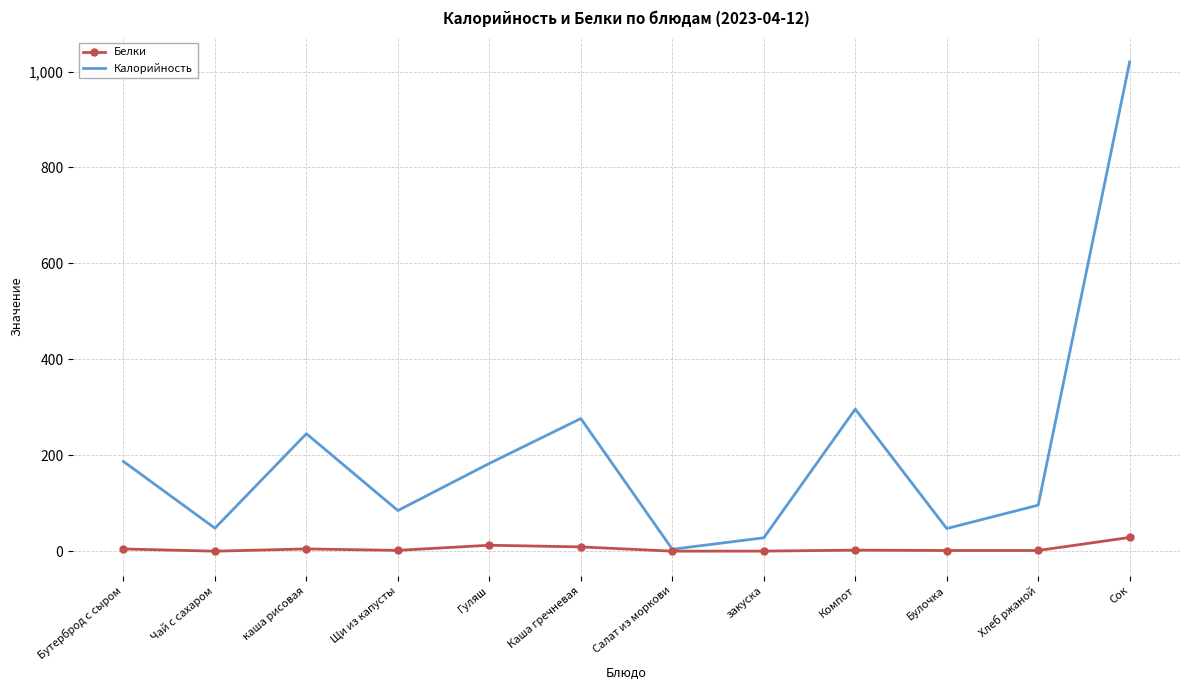

What position from the left is Каша гречневая?

6